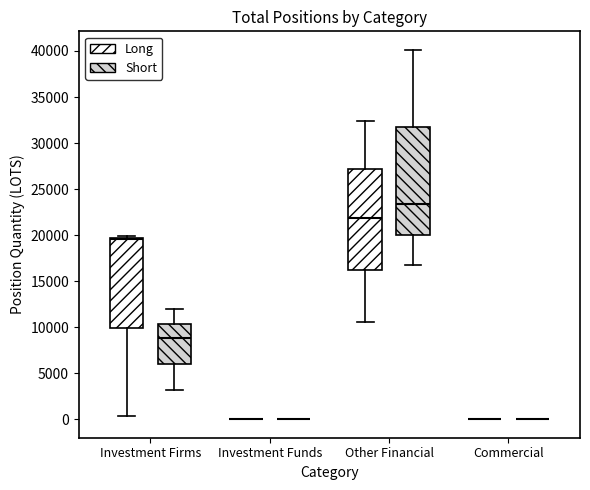

Reading left to right, transcribe this box plot: for each box, give where its median line is, the range the box spans, and where its two whiskers end, as read against the y-axis. The values are not printed on the chart, so give them approximately, as read against the axis.

Investment Firms (Long): median 19500 (just below the box's upper edge), box 10000 to 19500, whiskers 500 to 20000
Investment Firms (Short): median 9000, box 6000 to 10500, whiskers 3000 to 12000
Investment Funds (Long): box collapsed to a line at 0, whiskers 0 to 0
Investment Funds (Short): box collapsed to a line at 0, whiskers 0 to 0
Other Financial (Long): median 22000, box 16000 to 27000, whiskers 10500 to 32500
Other Financial (Short): median 23500, box 20000 to 32000, whiskers 16500 to 40000
Commercial (Long): box collapsed to a line at 0, whiskers 0 to 0
Commercial (Short): box collapsed to a line at 0, whiskers 0 to 0